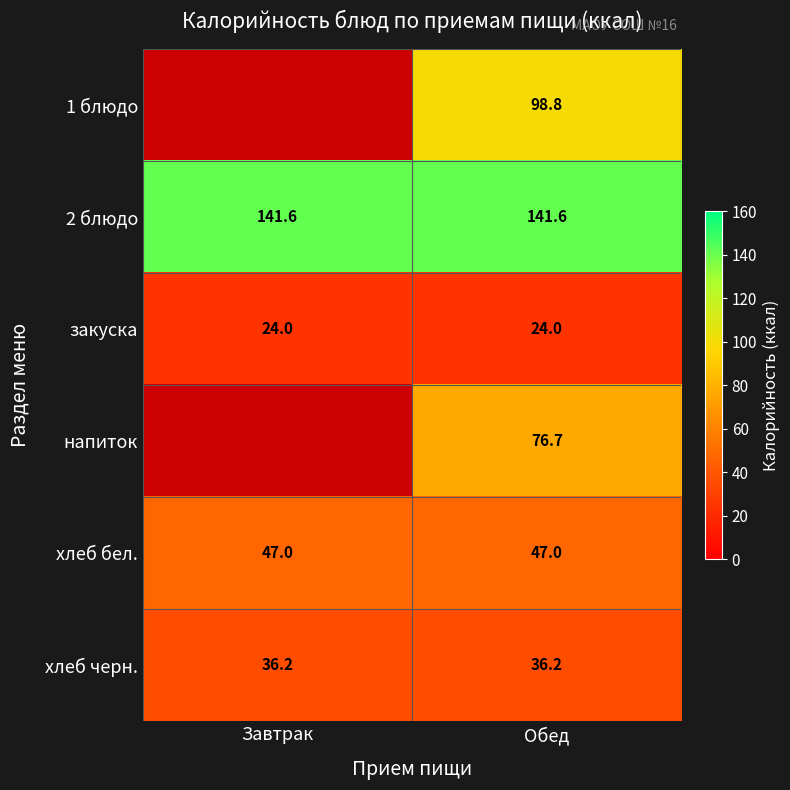

What is the total value across all series at Обед?

424.3